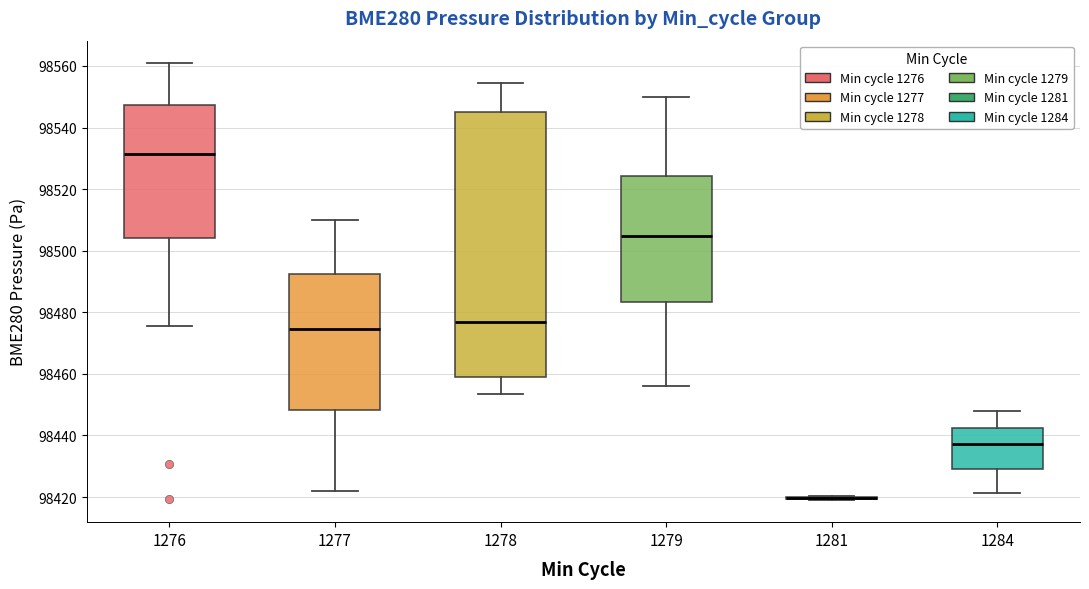

Reading left to right, transcribe this box plot: for each box, give where its median line is, the range the box spans, and where its two whiskers end, as read against the y-axis. The values are not printed on the chart, so give them approximately, as read against the axis.

1276: median 98532, box 98504 to 98548, whiskers 98476 to 98562
1277: median 98474, box 98448 to 98492, whiskers 98422 to 98510
1278: median 98476, box 98460 to 98546, whiskers 98454 to 98554
1279: median 98504, box 98484 to 98524, whiskers 98456 to 98550
1281: box collapsed to a line at 98420, whiskers 98418 to 98420
1284: median 98438, box 98430 to 98442, whiskers 98422 to 98448